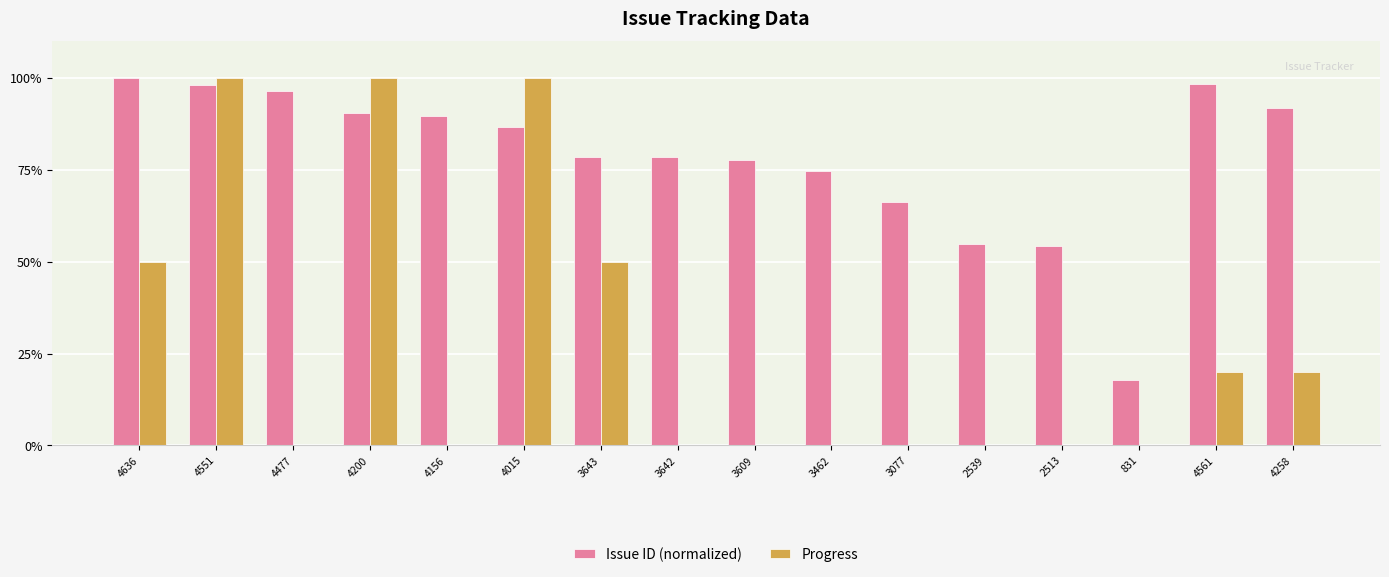

The Progress series shows 0.0 at 2539. True or false?

True